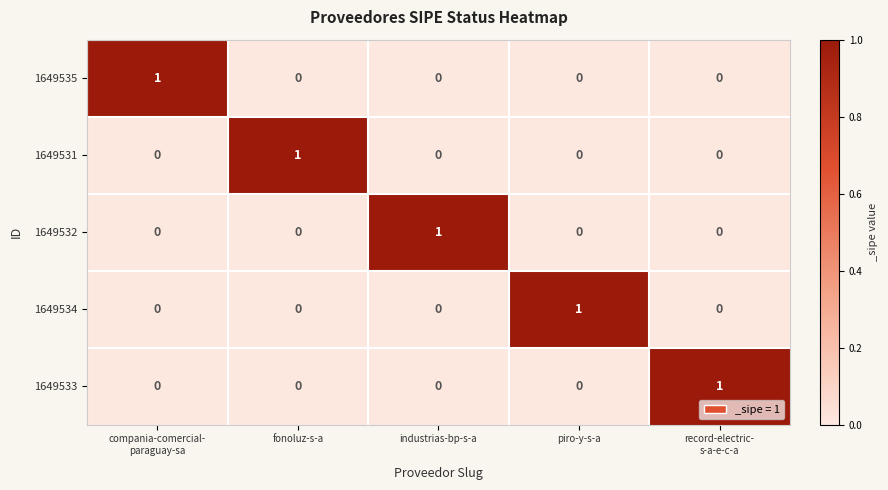

At how many categories does at least one series exceed 0?

5